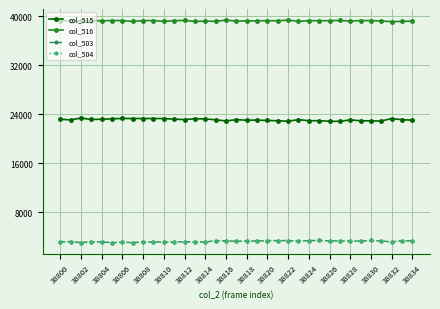

True or false: col_504 has more than 1 points higher than both neighbors.

True